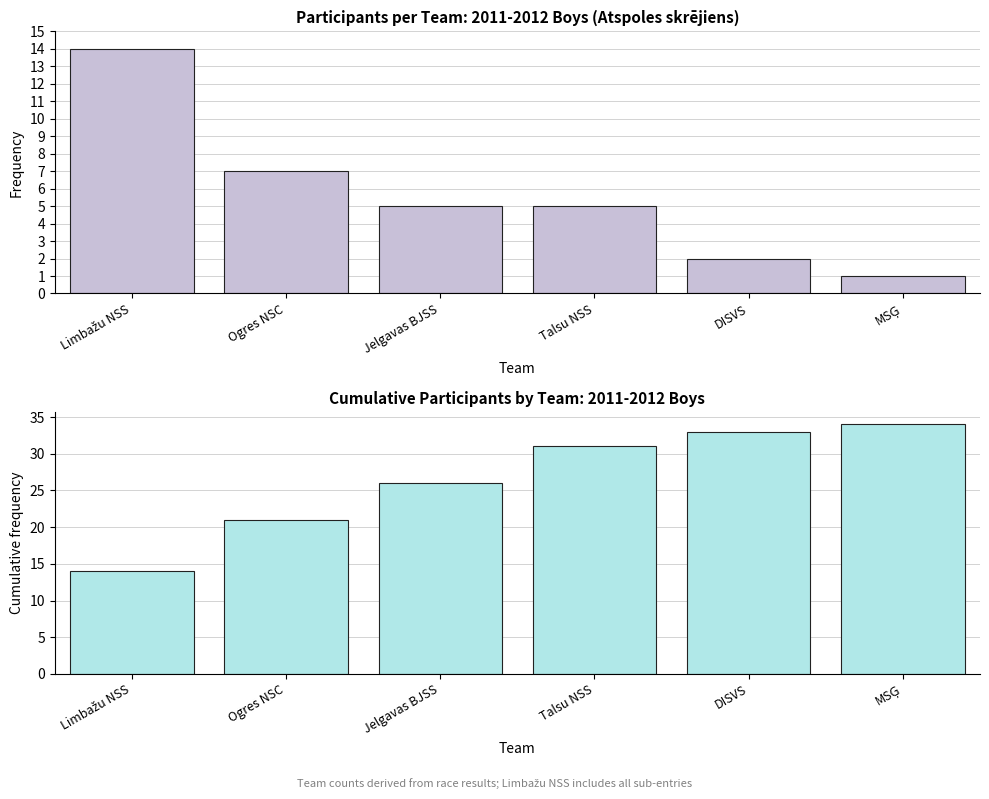

What is the difference between the maximum and minimum values in the Cumulative Participants series?

20